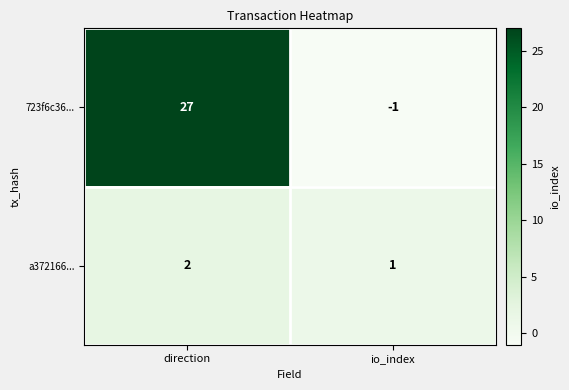

Reading right to left, extract all data points from this chart.

723f6c36...: io_index=-1	direction=27
a372166...: io_index=1	direction=2